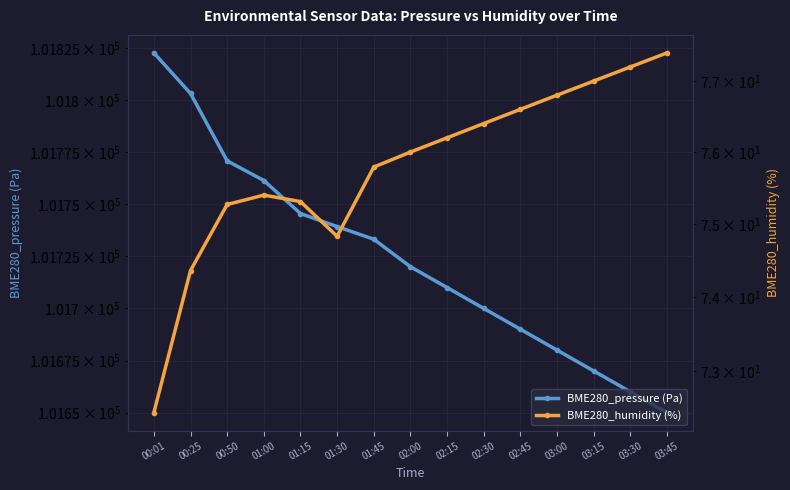

What is the value of the BME280_humidity (%) point at the 6th from the left?

74.8